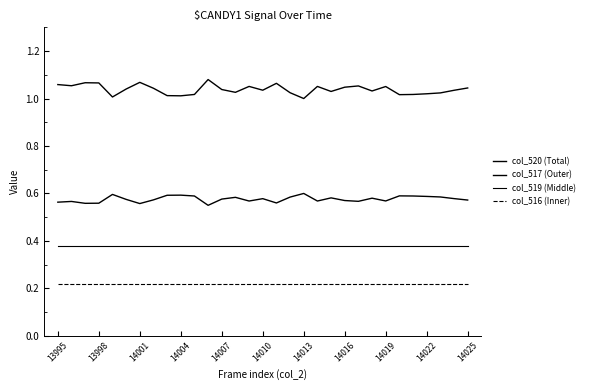

Does the chart display data point markers on the line(s)?

No